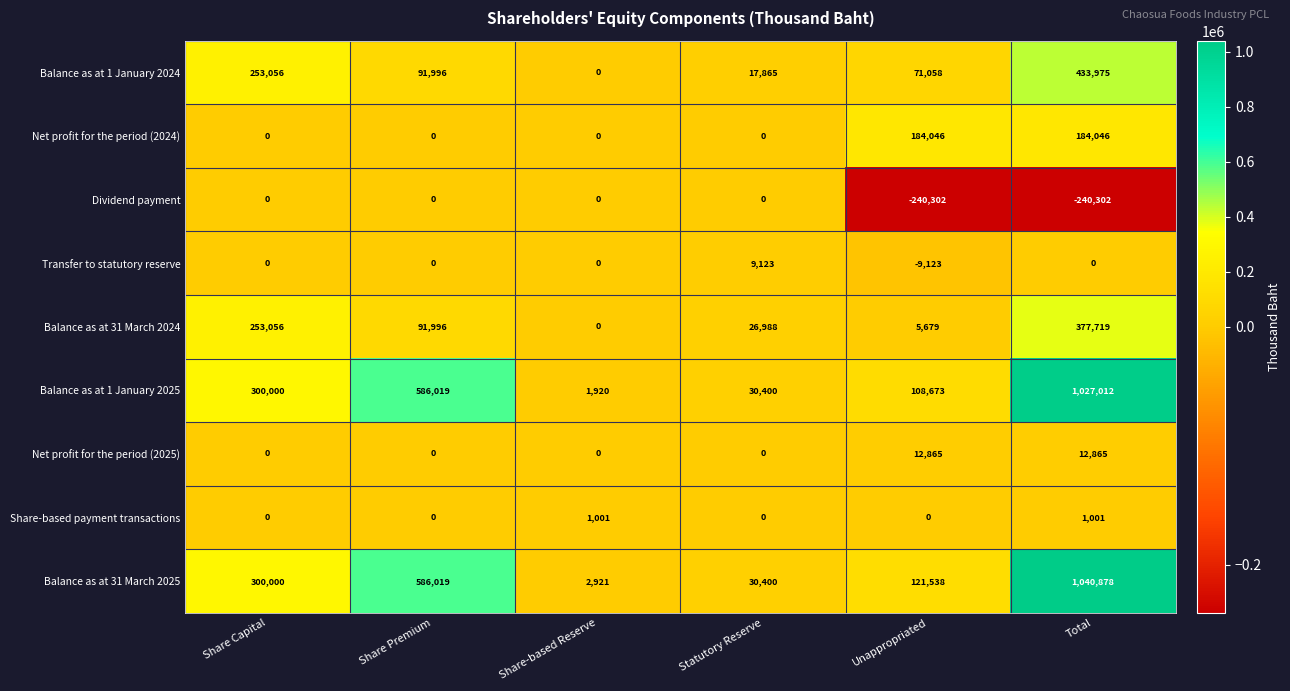

What is the approximate value of Balance as at 31 March 2024 at Total, to the nearest 10?

377720